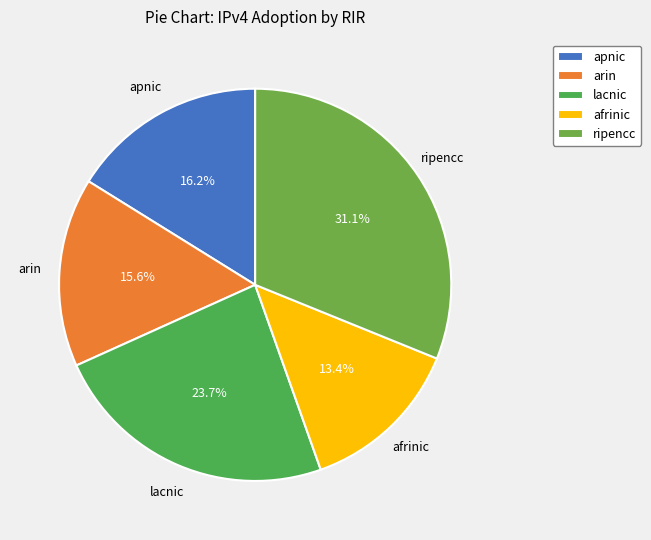

To the nearest percent, what is the difference between the lacnic and ripencc slice percentages?

7%